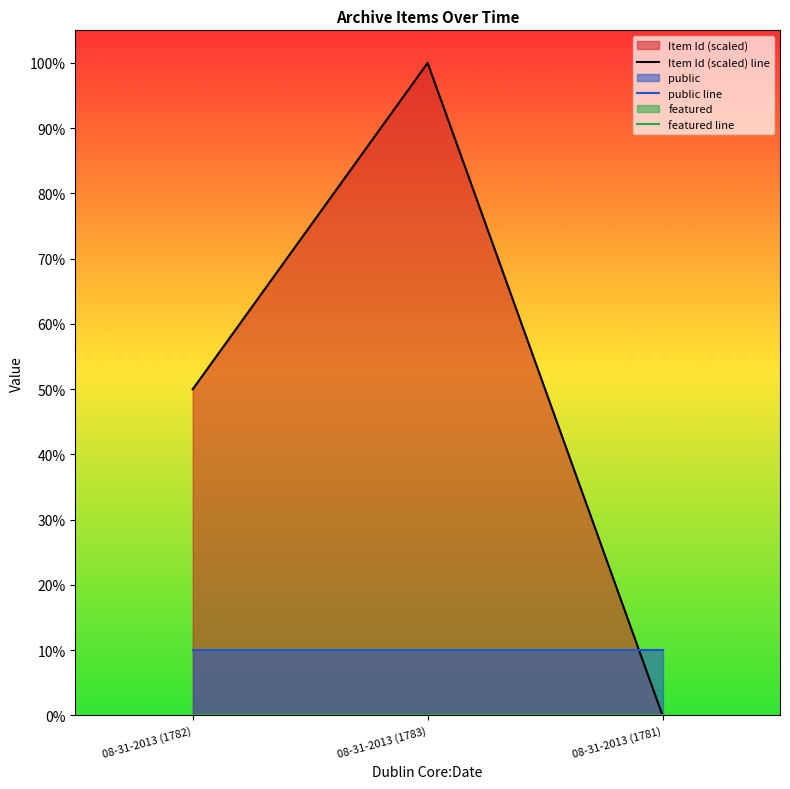

At which category is the sum across all series the highest?

08-31-2013 (1783)